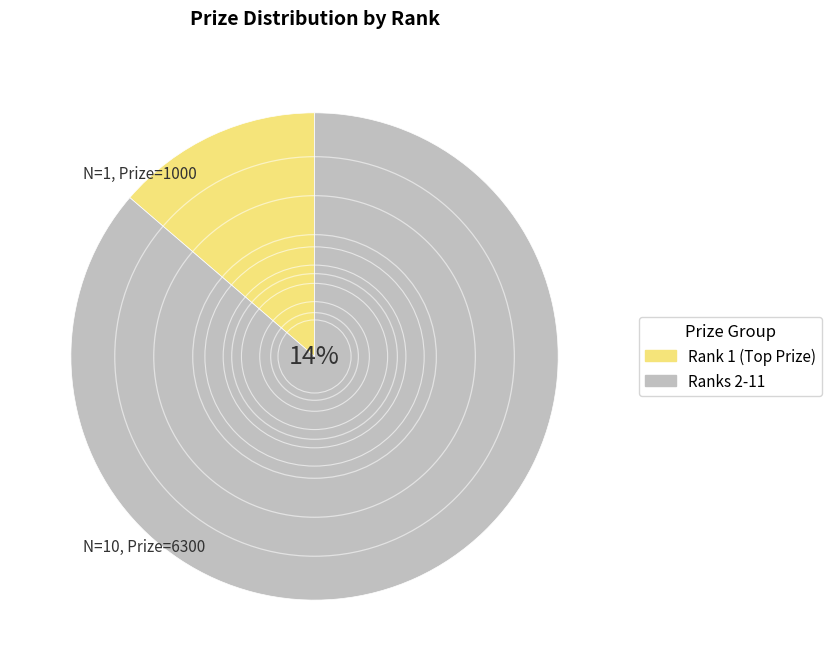

Is it true that 11 is 5% of the pie?

True